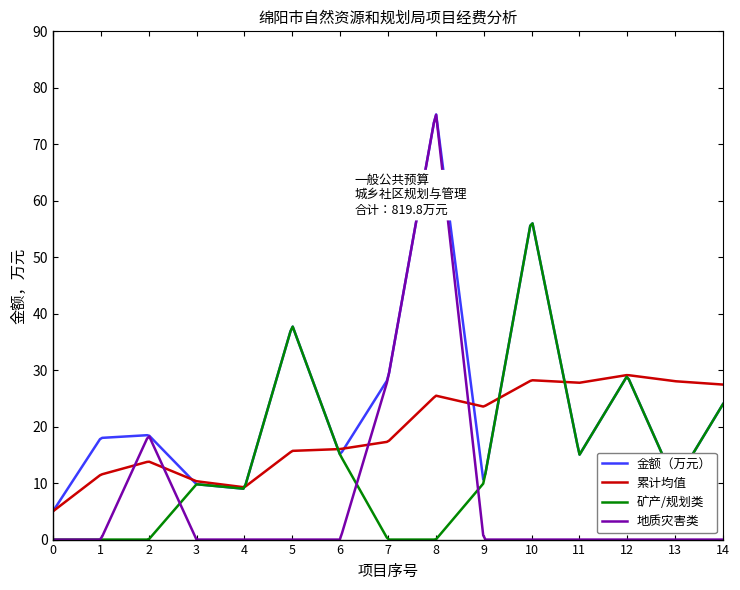

Which series has the largest range (max minus min)?

地质灾害类